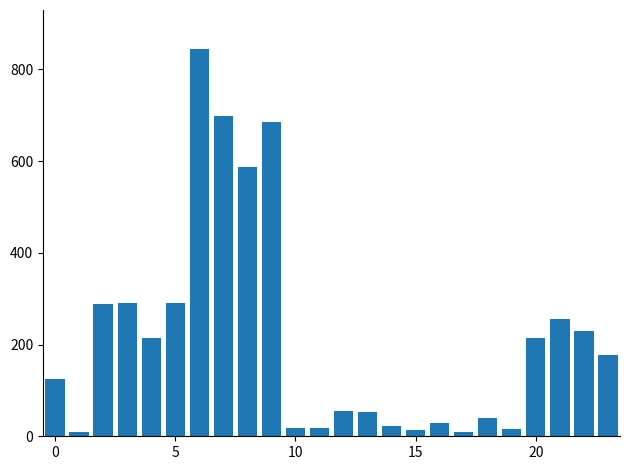

Does the chart contain stacked bars?

No